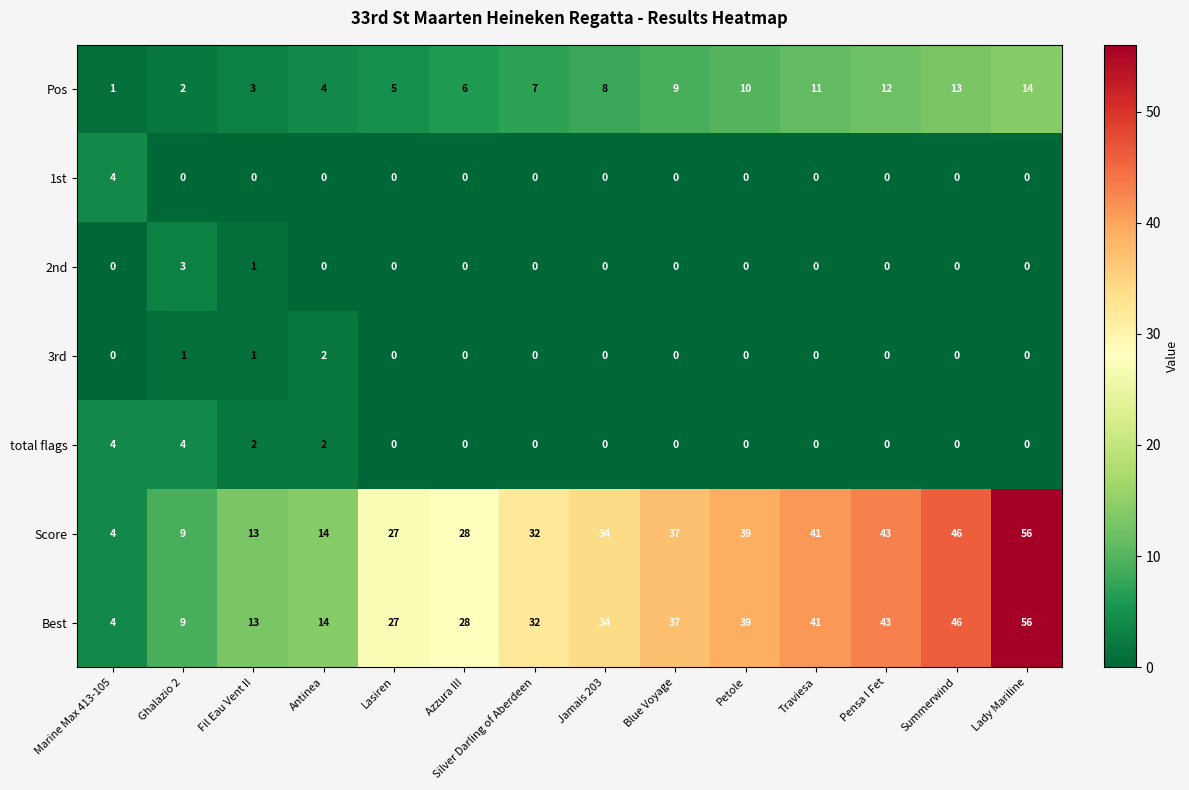

What is the sum of all Pos values?

105